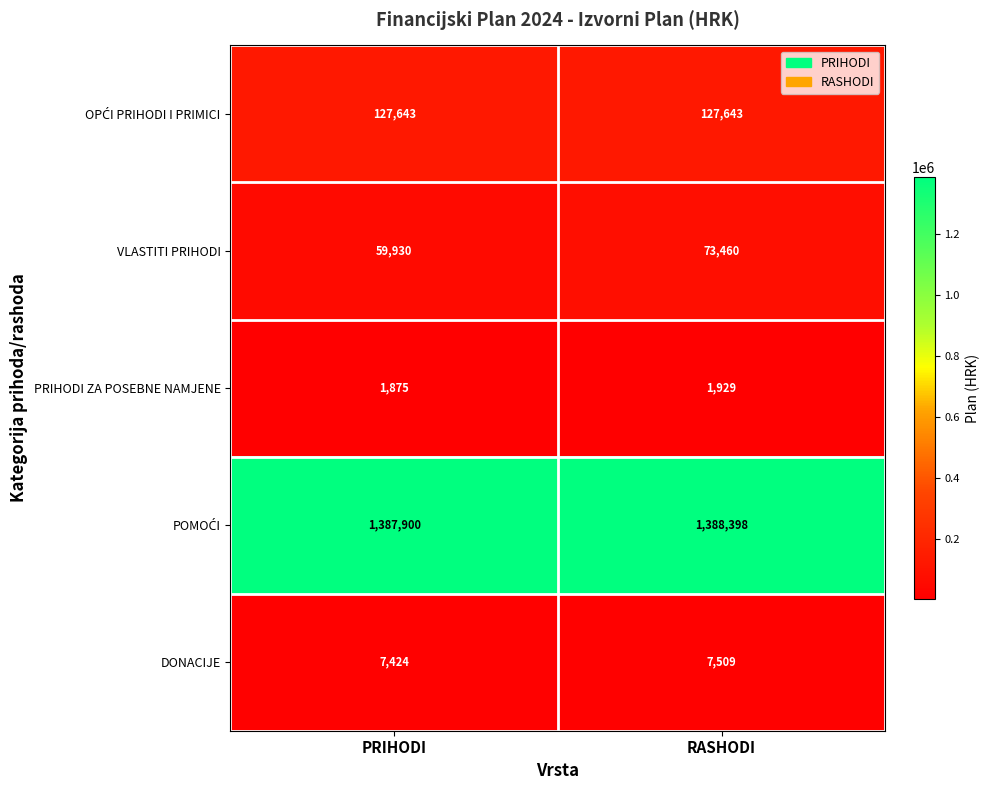

The DONACIJE series shows 1693 at PRIHODI. True or false?

False